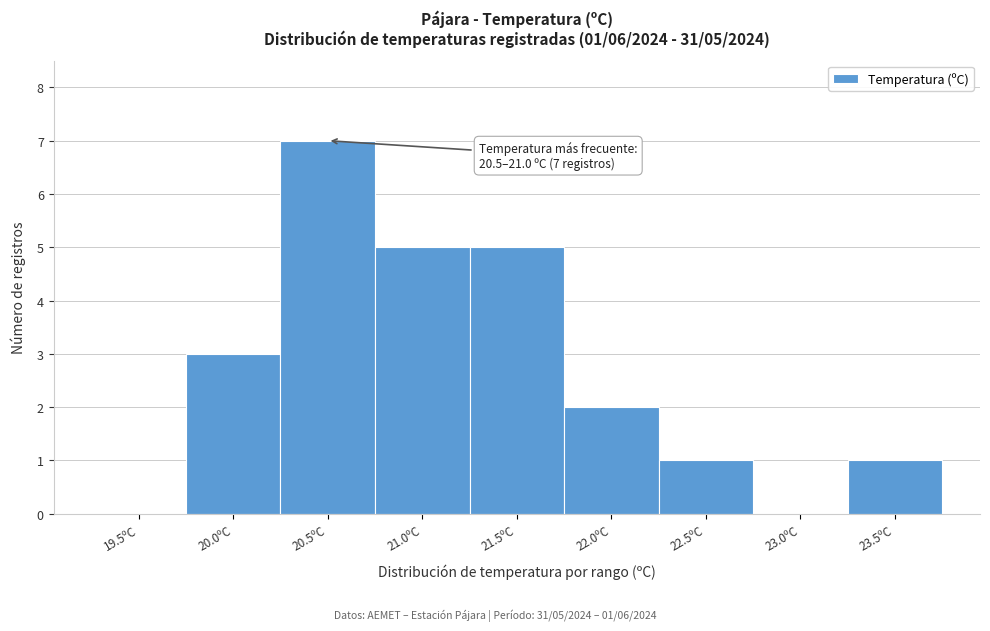

Reading right to left, extract all data points from this chart.

23.5ºC=1	23.0ºC=0	22.5ºC=1	22.0ºC=2	21.5ºC=5	21.0ºC=5	20.5ºC=7	20.0ºC=3	19.5ºC=0